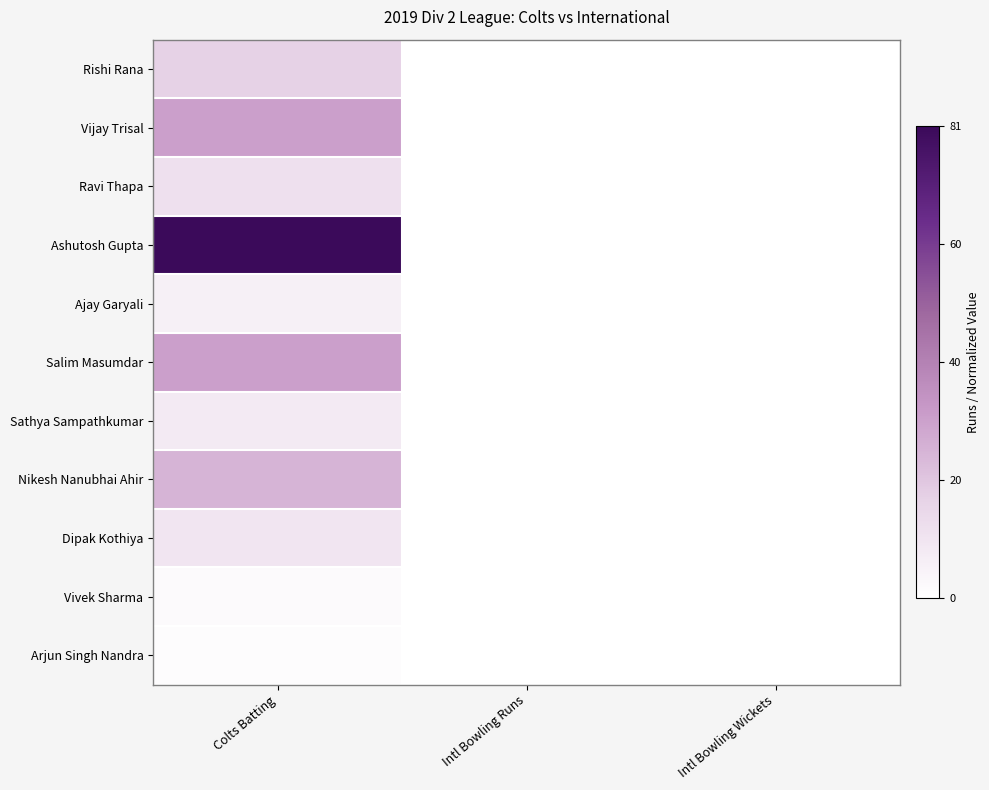

Which series has the largest range (max minus min)?

Ashutosh Gupta